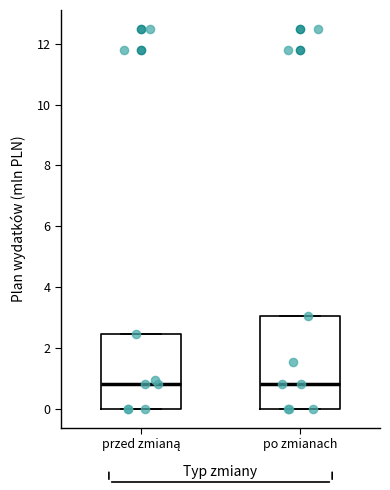

Where does the median line of the box for przed zmianą sit on the y-axis? The values are not printed on the chart, so give them approximately, as read against the axis.

0.8